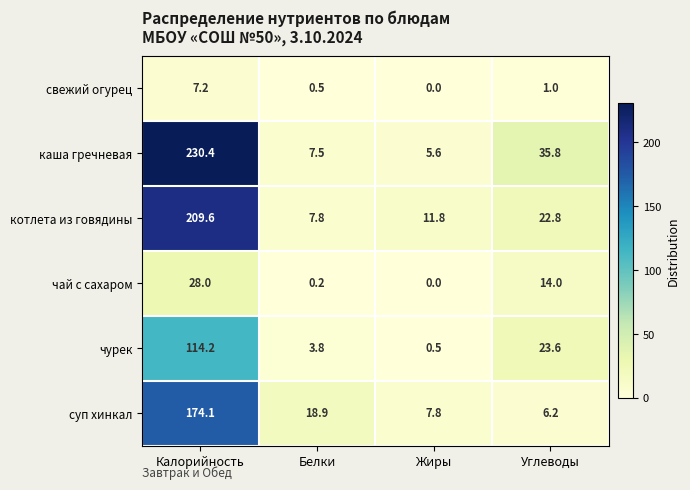

Which series has the widest spread of values?

каша гречневая